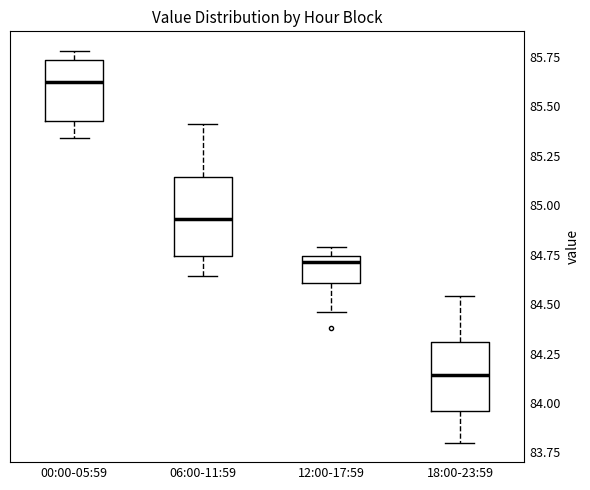

Reading left to right, transcribe this box plot: for each box, give where its median line is, the range the box spans, and where its two whiskers end, as read against the y-axis. The values are not printed on the chart, so give them approximately, as read against the axis.

00:00-05:59: median 85.65, box 85.45 to 85.75, whiskers 85.35 to 85.80
06:00-11:59: median 84.95, box 84.75 to 85.15, whiskers 84.65 to 85.40
12:00-17:59: median 84.70, box 84.60 to 84.75, whiskers 84.45 to 84.80
18:00-23:59: median 84.15, box 83.95 to 84.30, whiskers 83.80 to 84.55